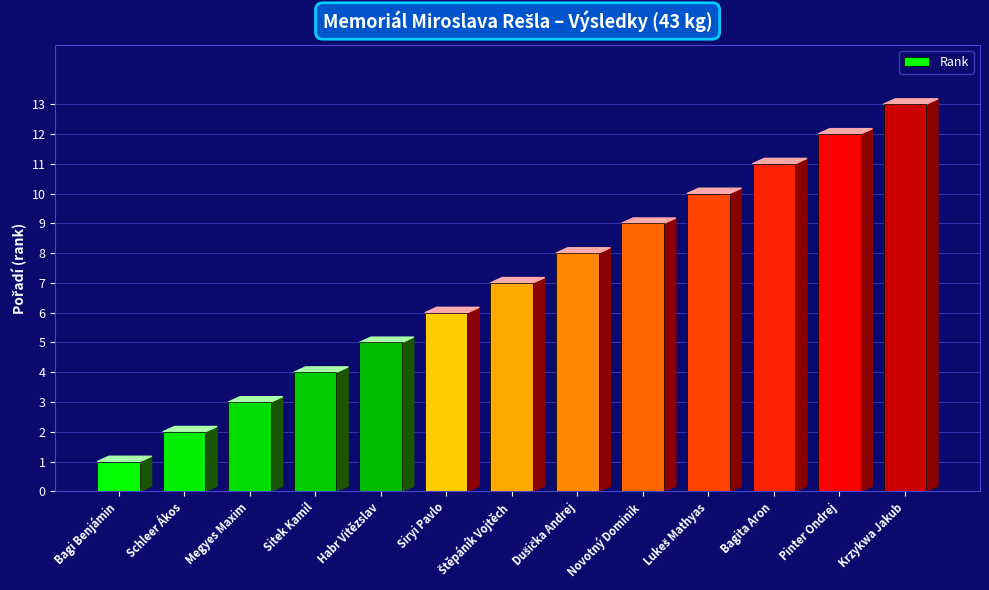

What is the difference between the second highest and minimum values?

11